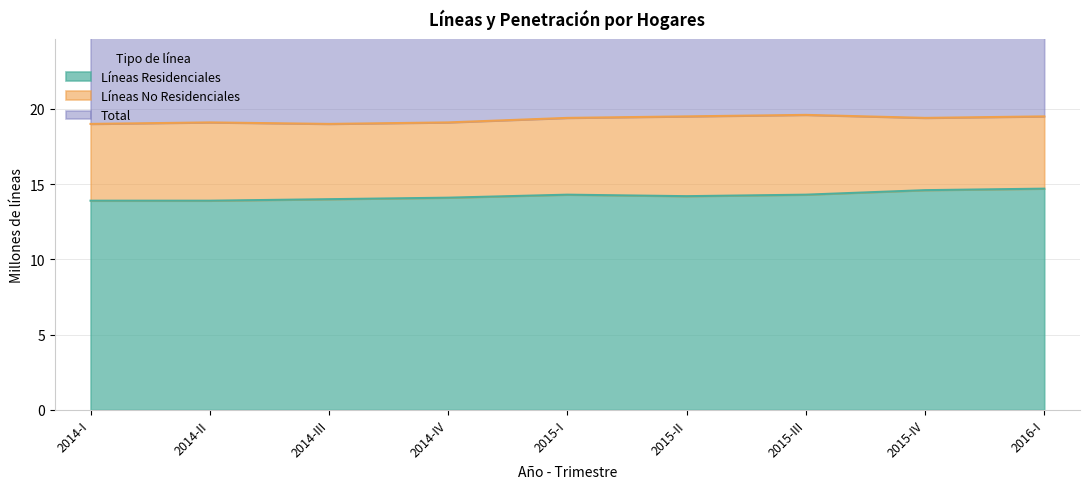

Between 2014-IV and 2016-I, which is larger?

2016-I